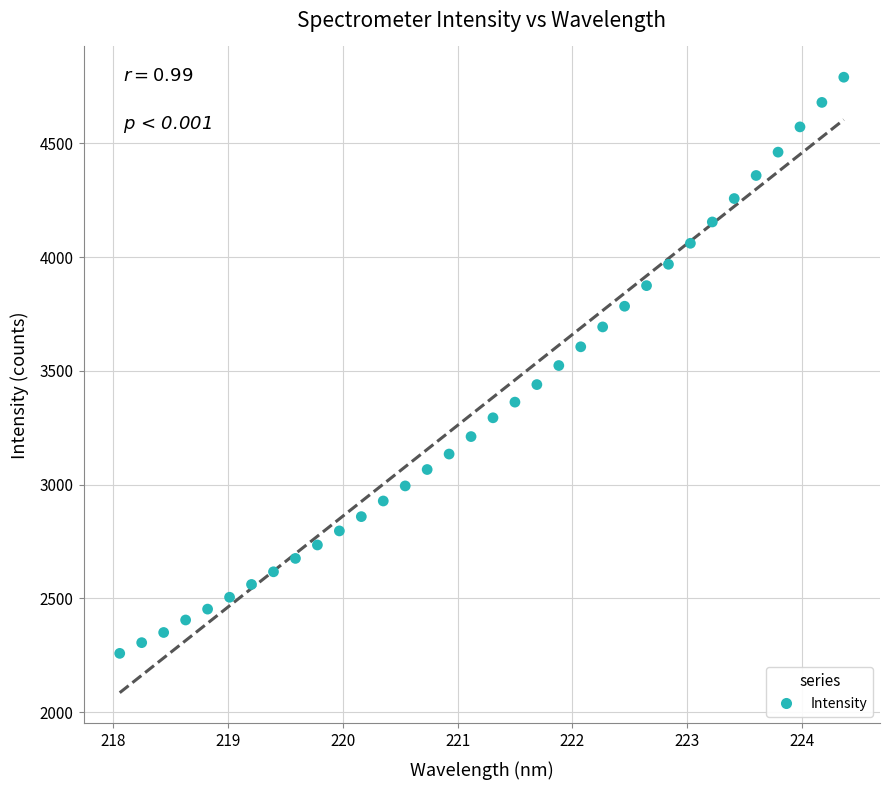

What is the range of Y values (max minus min)?

2531.6